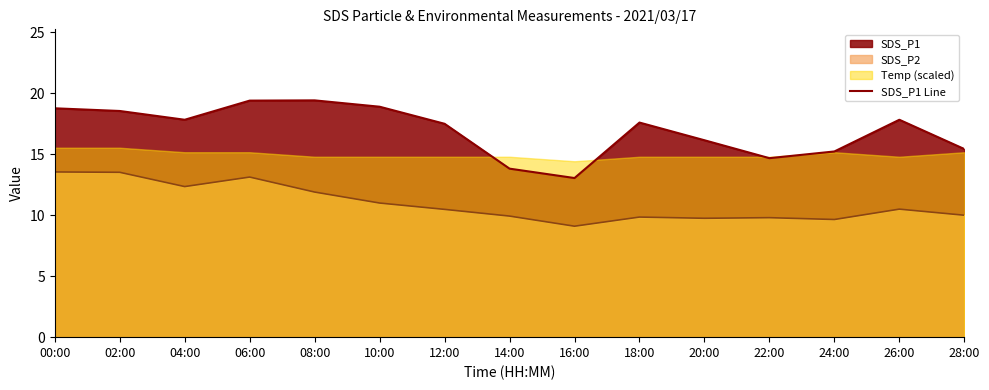

How many categories are shown in the chart?

15